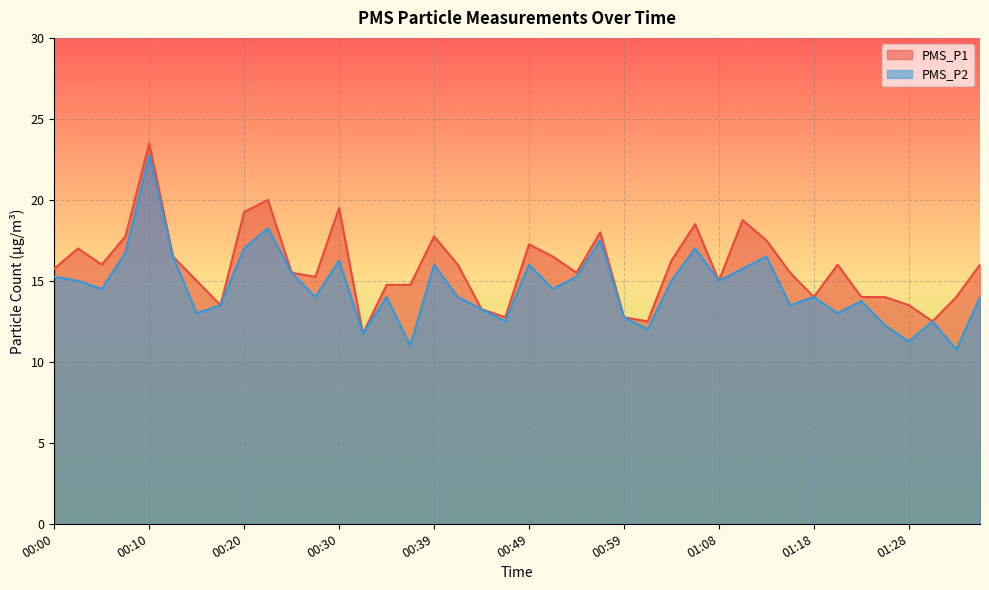

Which category has the highest value across all series?

00:10